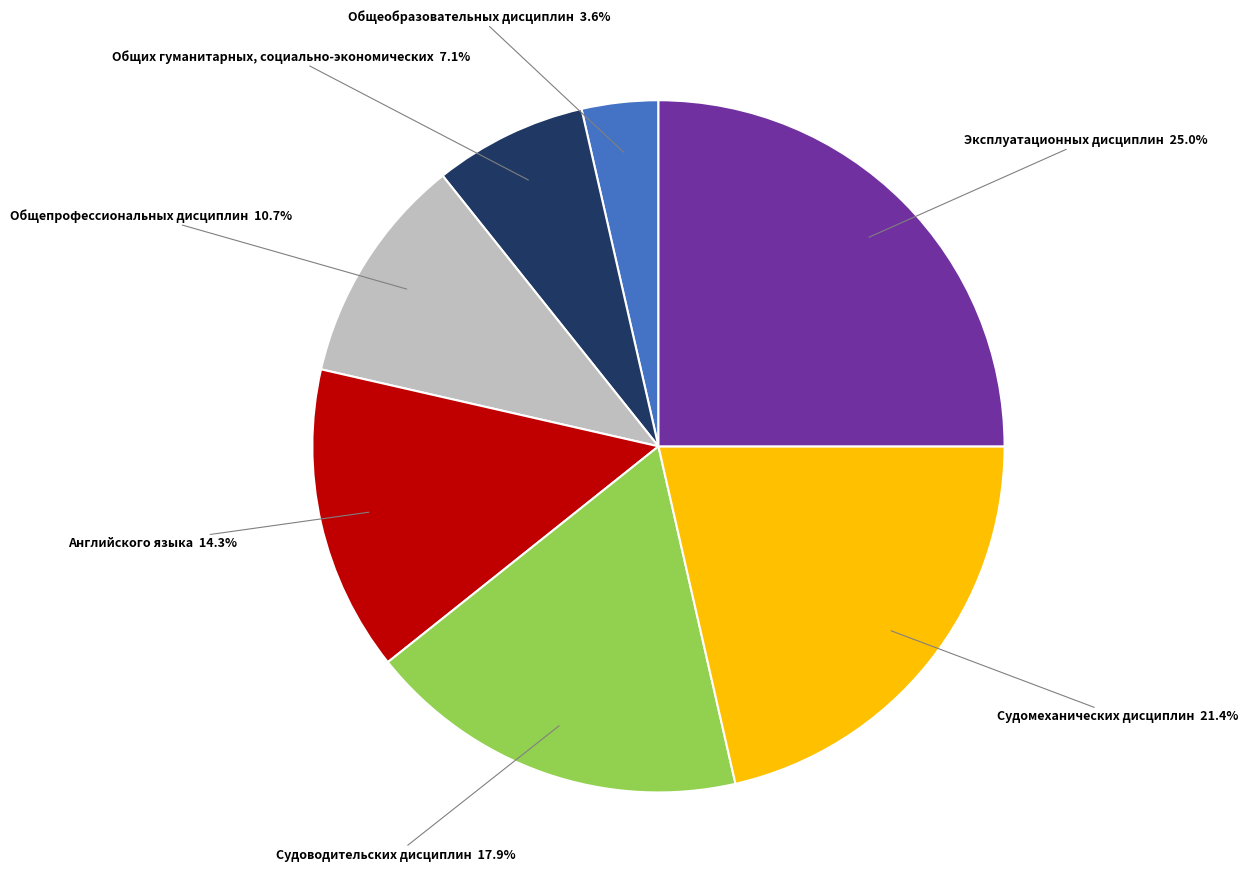

Rank the categories by value from highest to lowest.

Эксплуатационных дисциплин, Судомеханических дисциплин, Судоводительских дисциплин, Английского языка, Общепрофессиональных дисциплин, Общих гуманитарных, социально-экономических, Общеобразовательных дисциплин